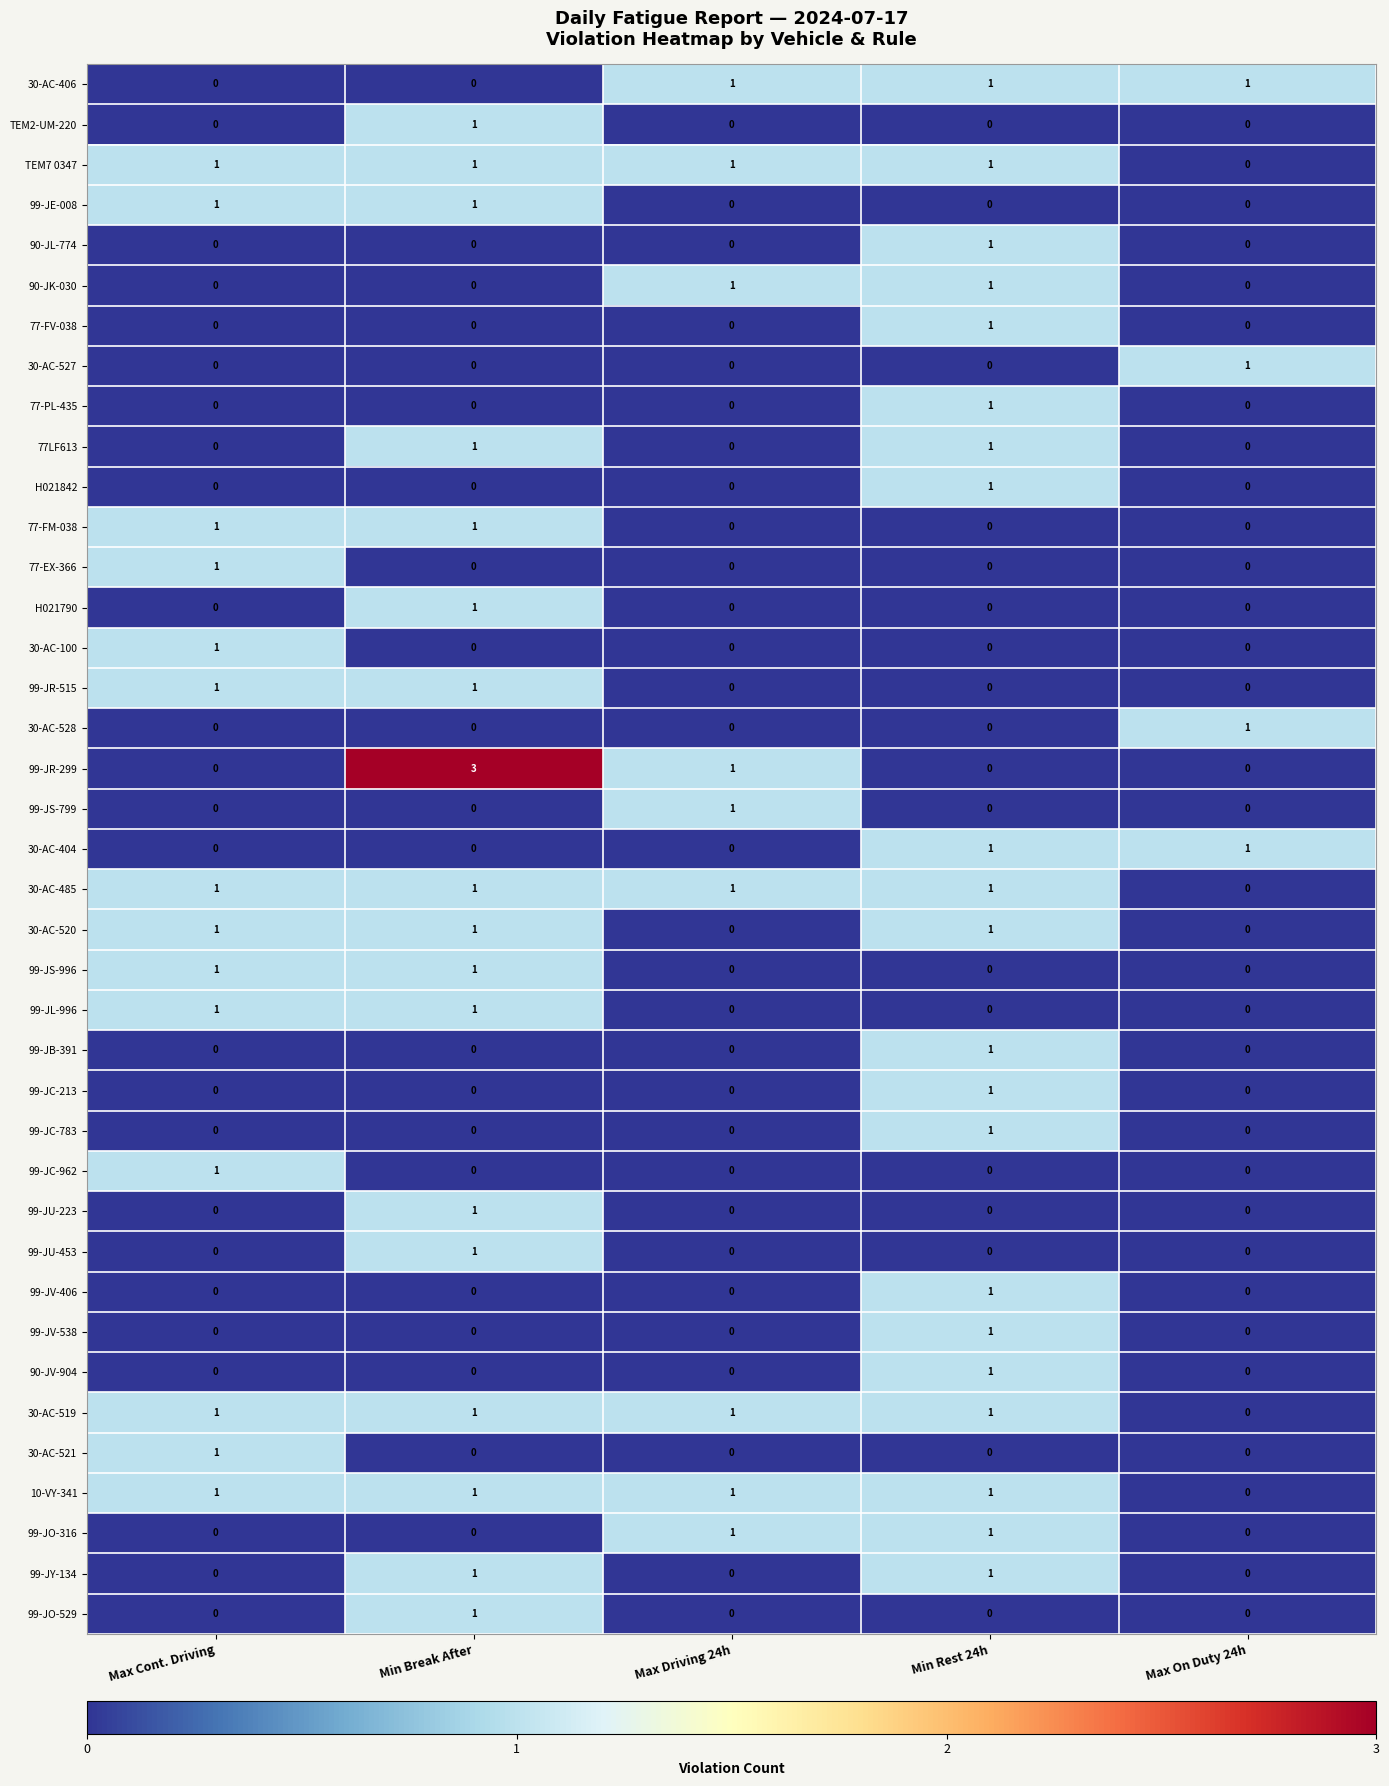

What is the maximum value shown in the chart?

3